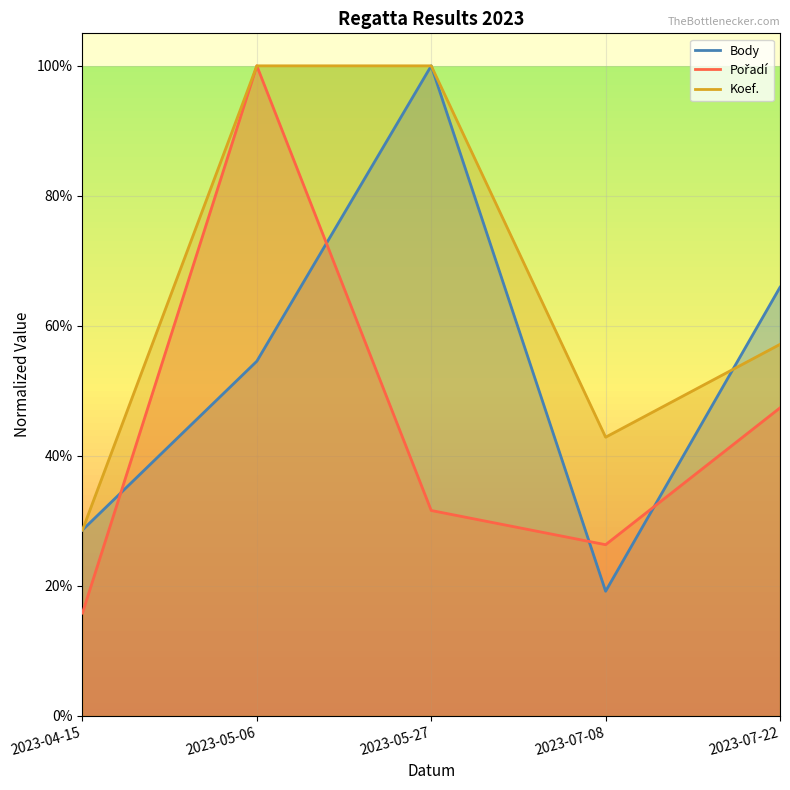

What are all the series names shown in the legend?

Body, Pořadí, Koef.